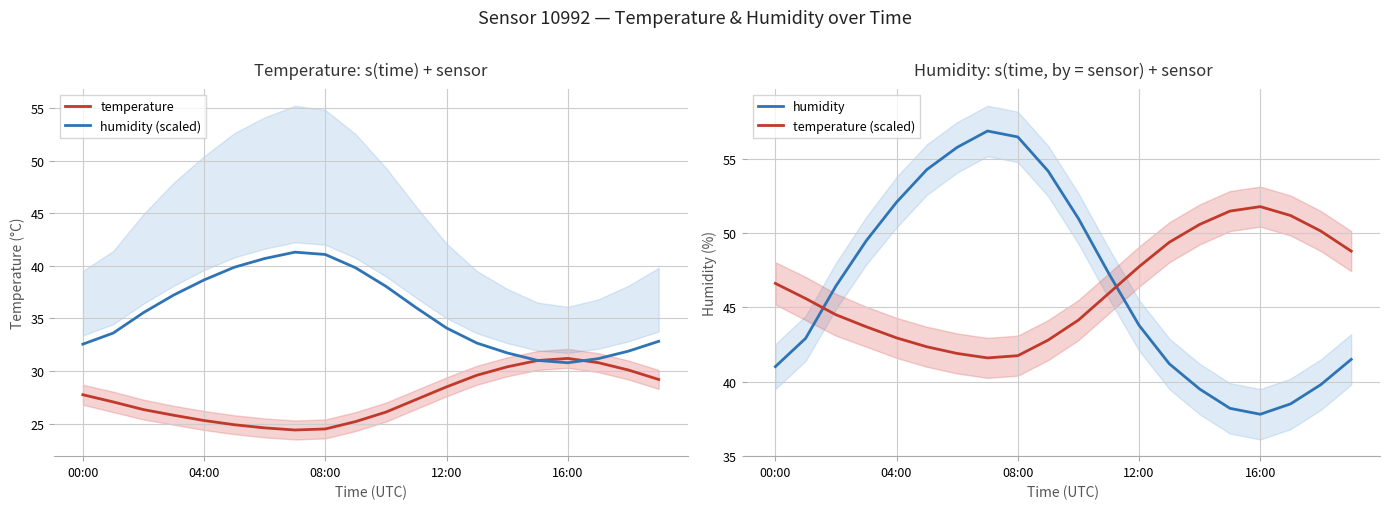

What is the total value across all series at 11?

156.6